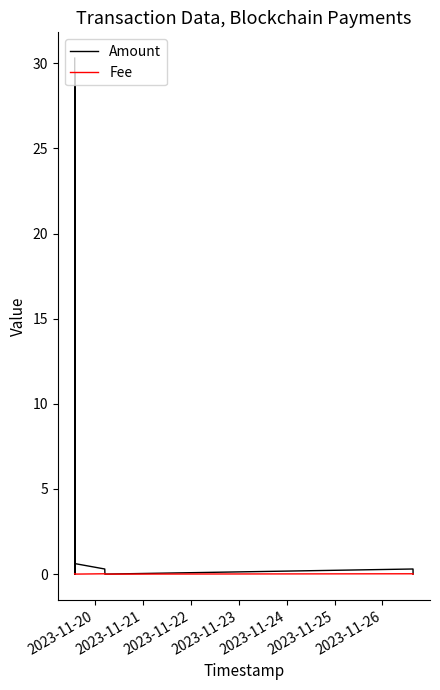

At which label does Fee reach its peak?

2023-11-20